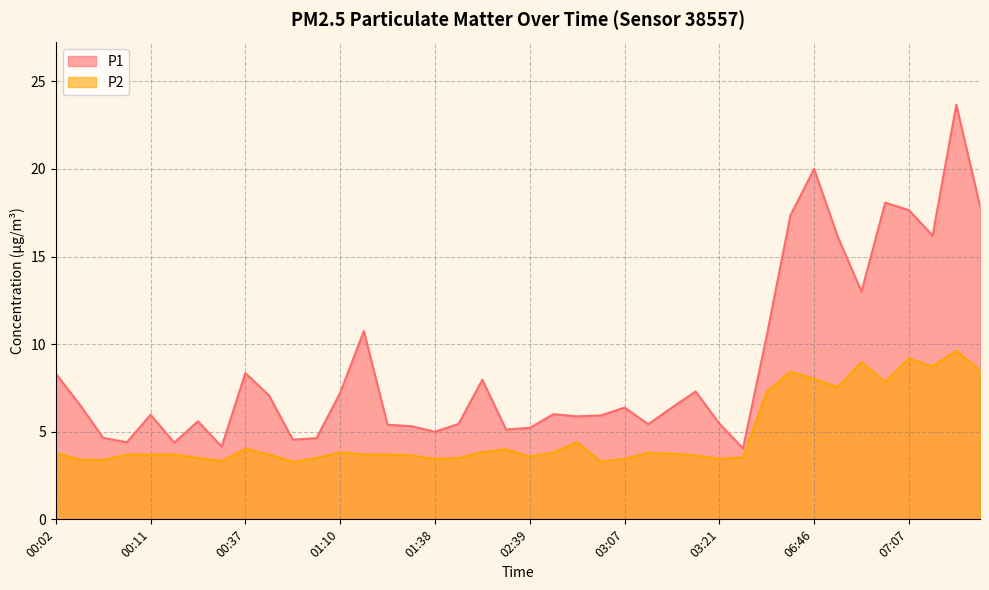

True or false: P2 and P1 intersect in this chart.

False